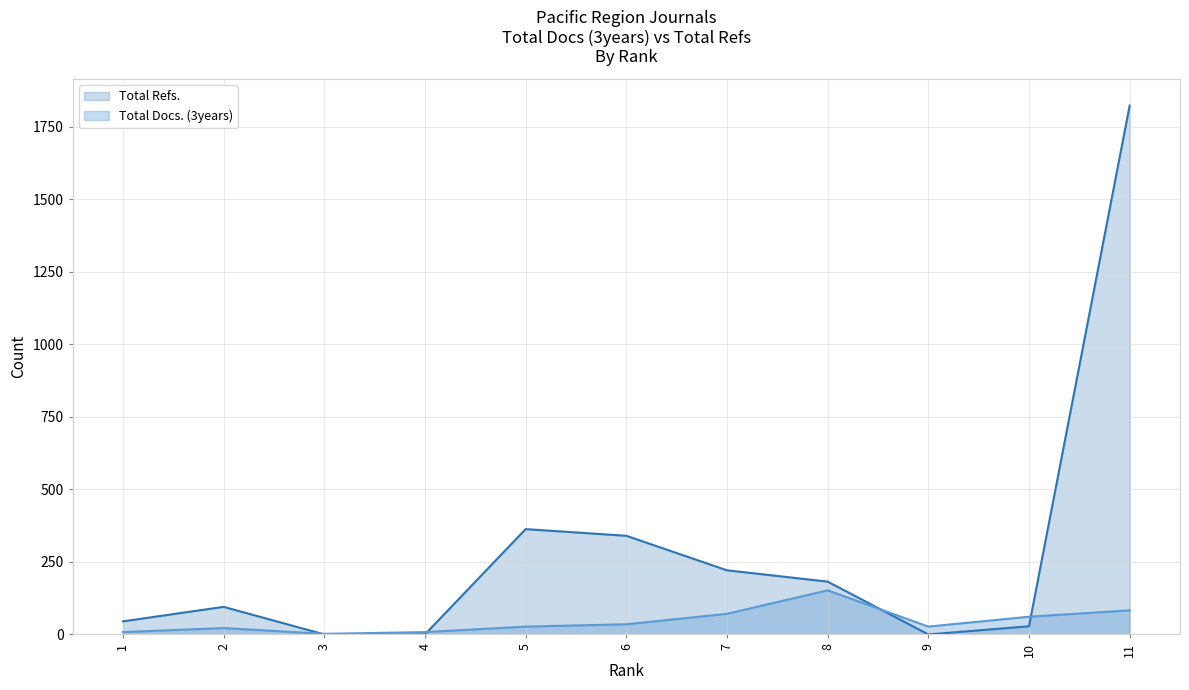

Is the value of Total Docs. (3years) at 7 greater than the value of Total Refs. at 11?

No